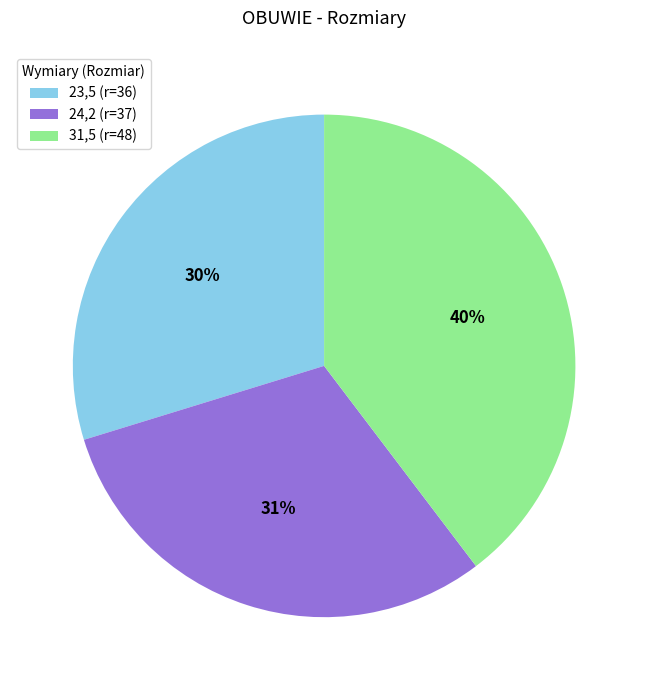

Is the sum of 24,2 (r=37) and 31,5 (r=48) greater than half?

Yes